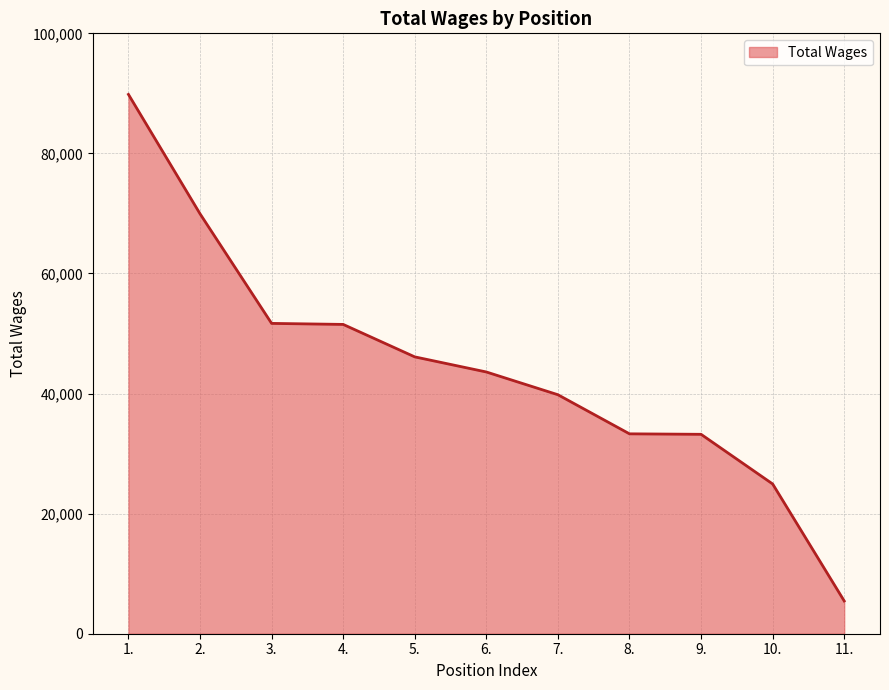

The chart shows a value of 24946 at 10.. True or false?

True